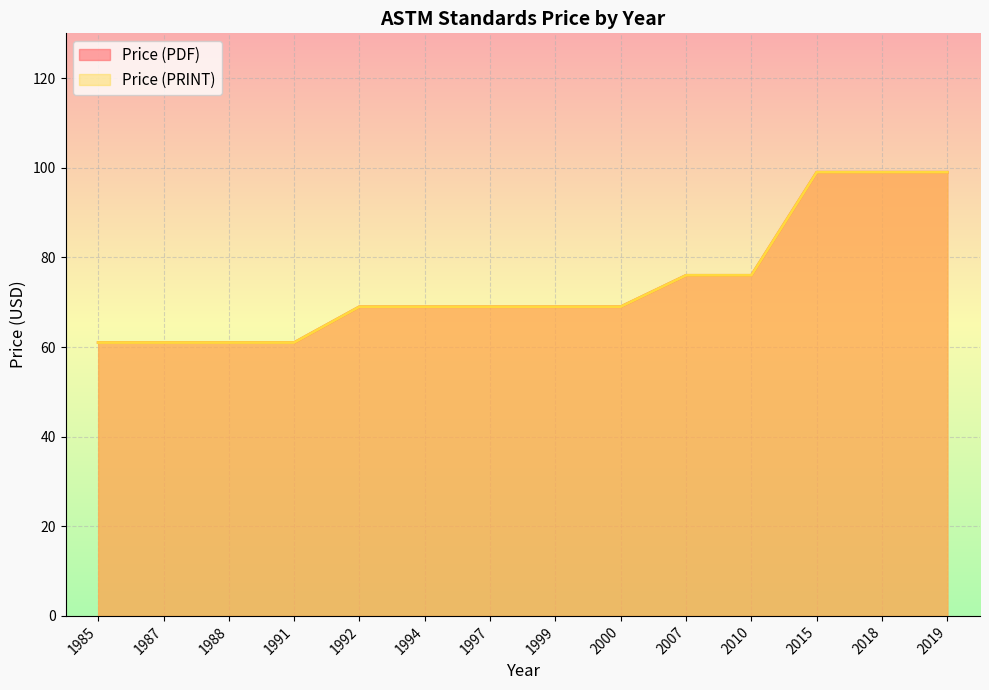

True or false: Price (PDF) has more than 2 interior local peaks.

False